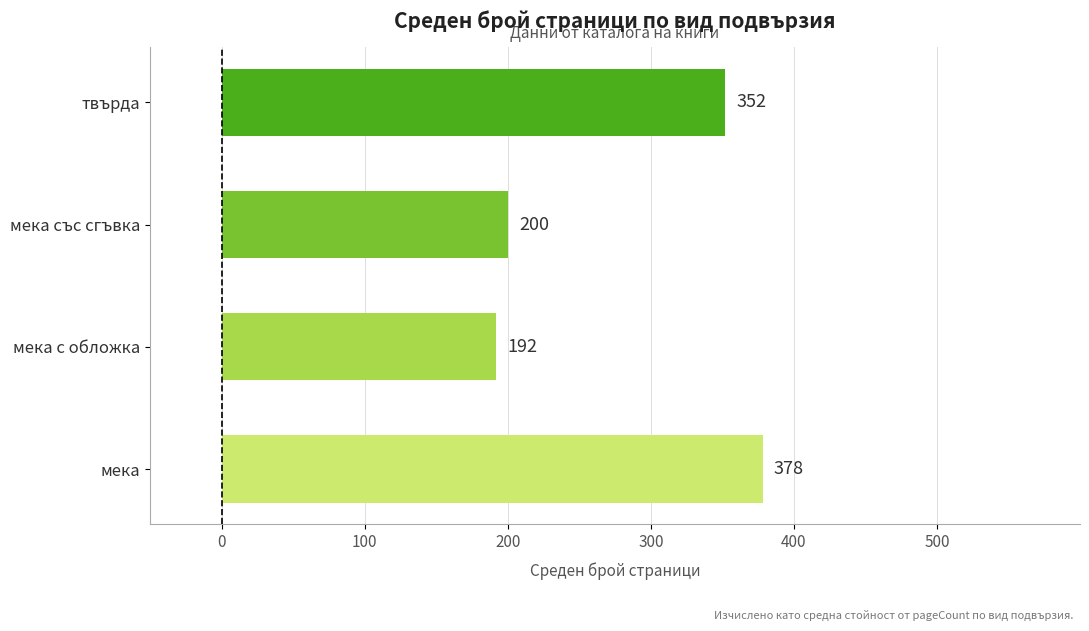

List the labels in order of value, smallest first.

мека с обложка, мека със сгъвка, твърда, мека